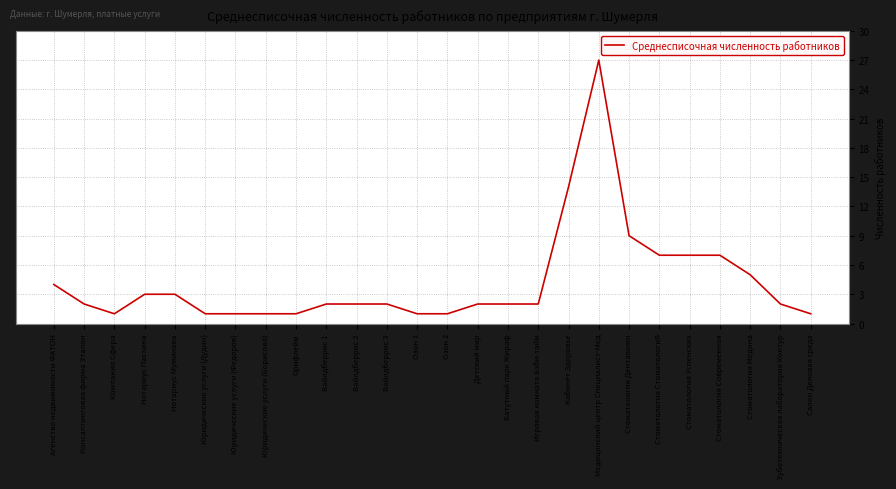

What is the sum of the values at Консалтинговая фирма Эталон and Стоматология Медина?

7